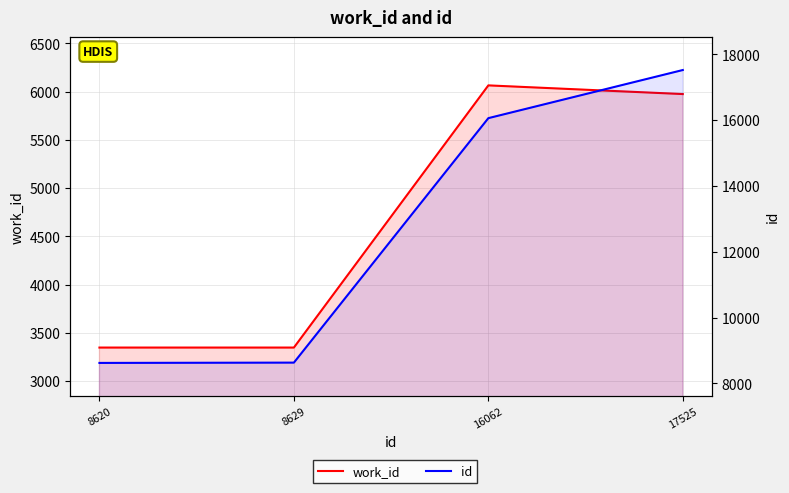

What is the maximum value shown in the chart?

17525